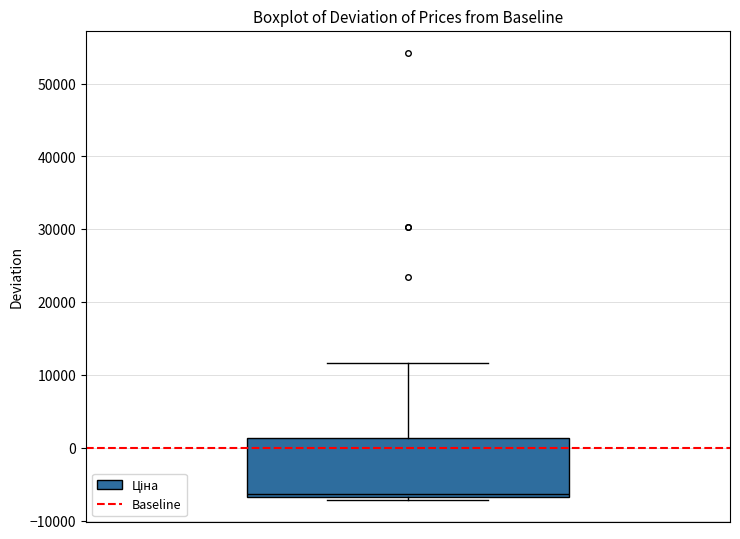

Where is the upper edge of the box on the y-axis? The values are not printed on the chart, so give them approximately, as read against the axis.

1000